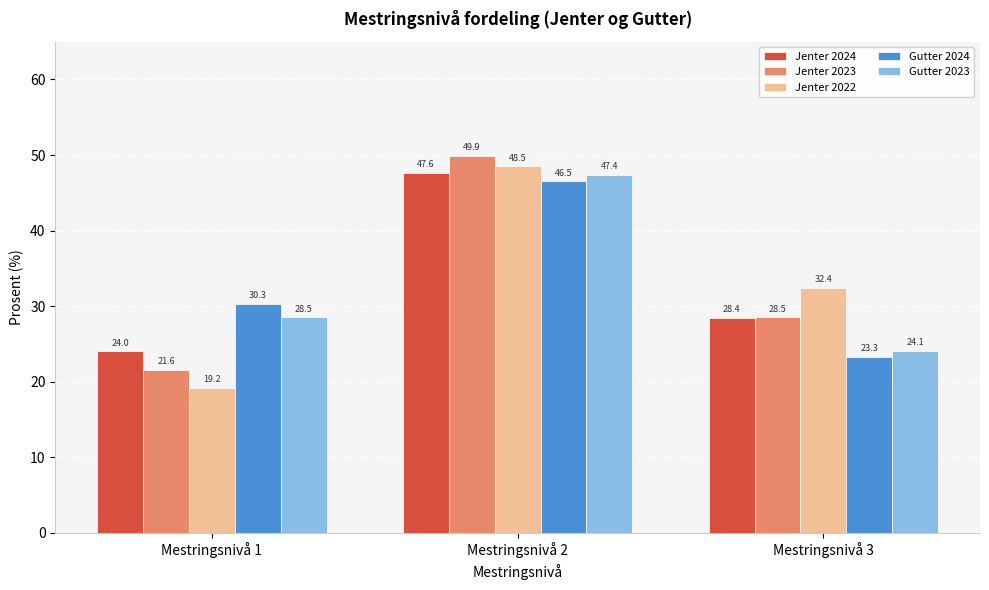

Reading right to left, list all the values displayed in this chart.

Jenter 2024: 28.4	47.6	24.0
Jenter 2023: 28.5	49.9	21.6
Jenter 2022: 32.4	48.5	19.2
Gutter 2024: 23.3	46.5	30.3
Gutter 2023: 24.1	47.4	28.5